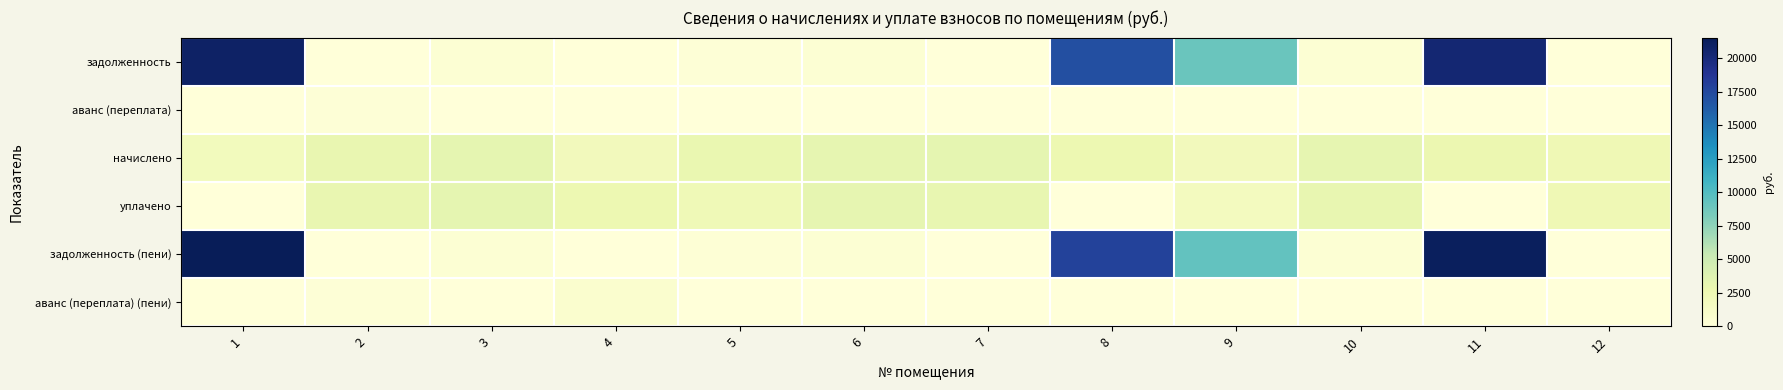

Which series has the largest total across all categories?

задолженность (пени)